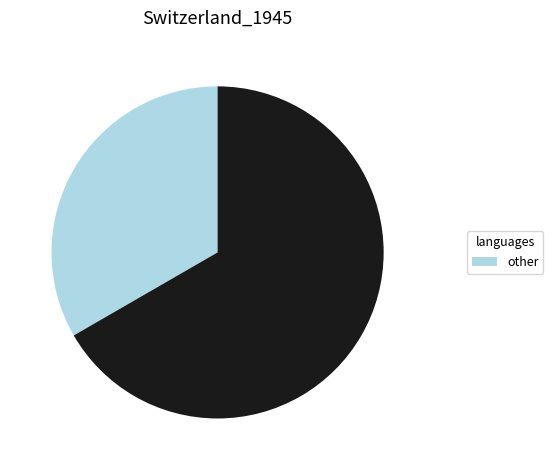

Is there any slice that represents more than half of the pie?

Yes